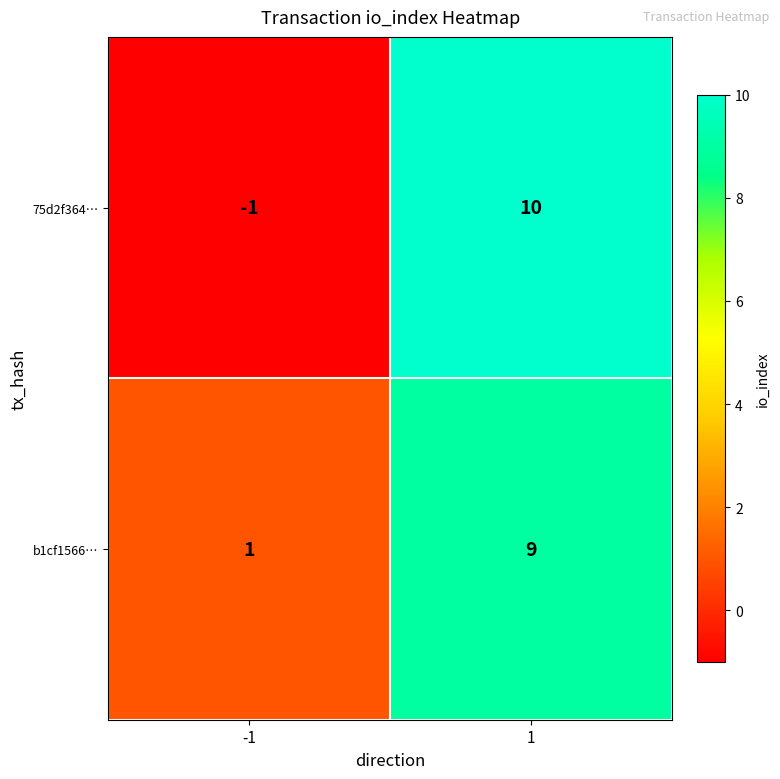

What is the maximum value for b1cf1566…?

9